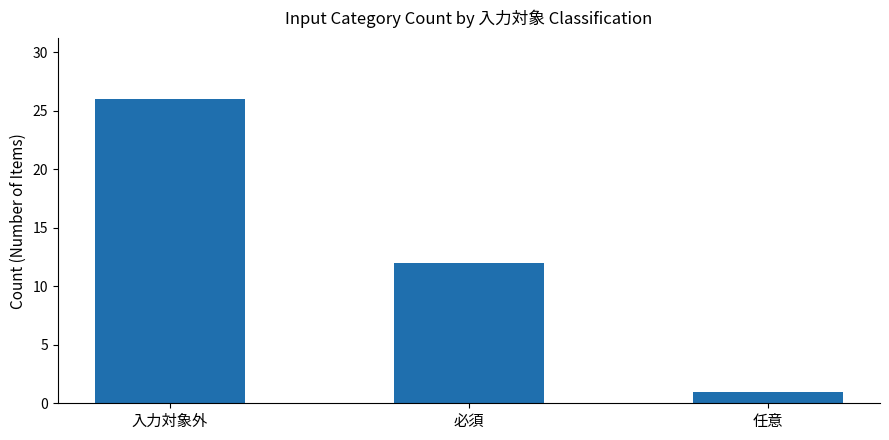

Where does the data first go above 12?

入力対象外